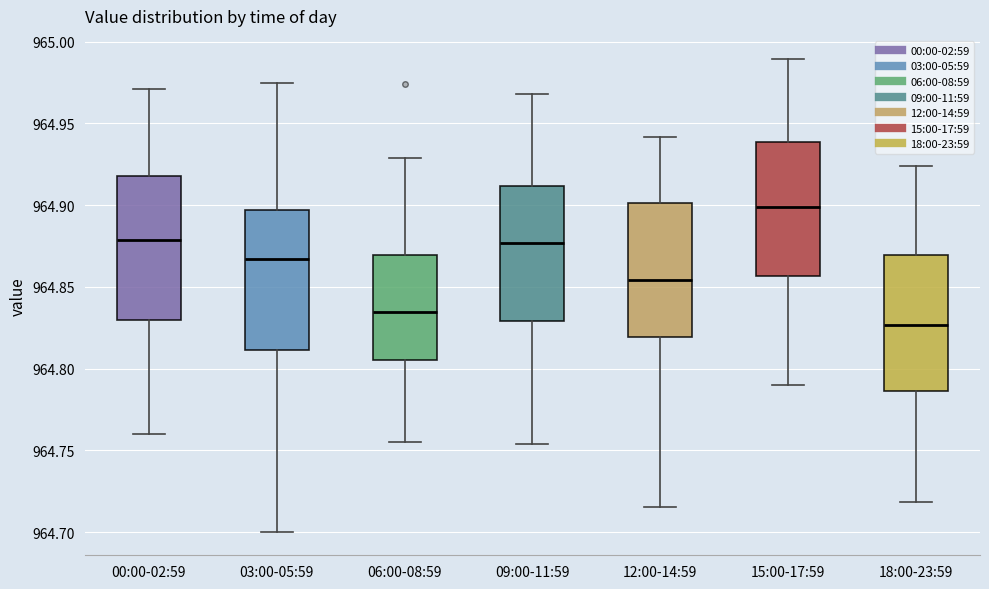

Where does the lower whisker of the box for 18:00-23:59 end on the y-axis? The values are not printed on the chart, so give them approximately, as read against the axis.

964.720